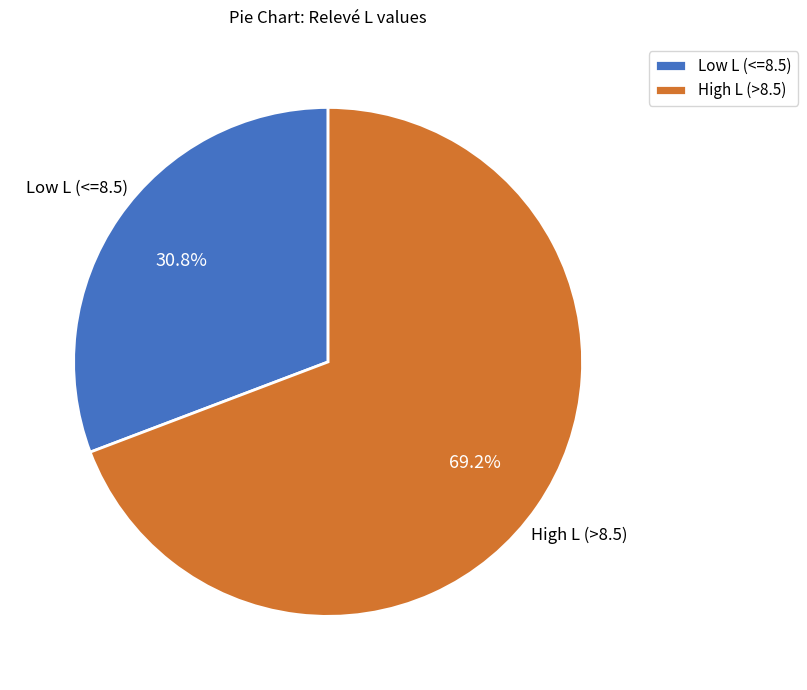

Count the number of slices in the pie.

2